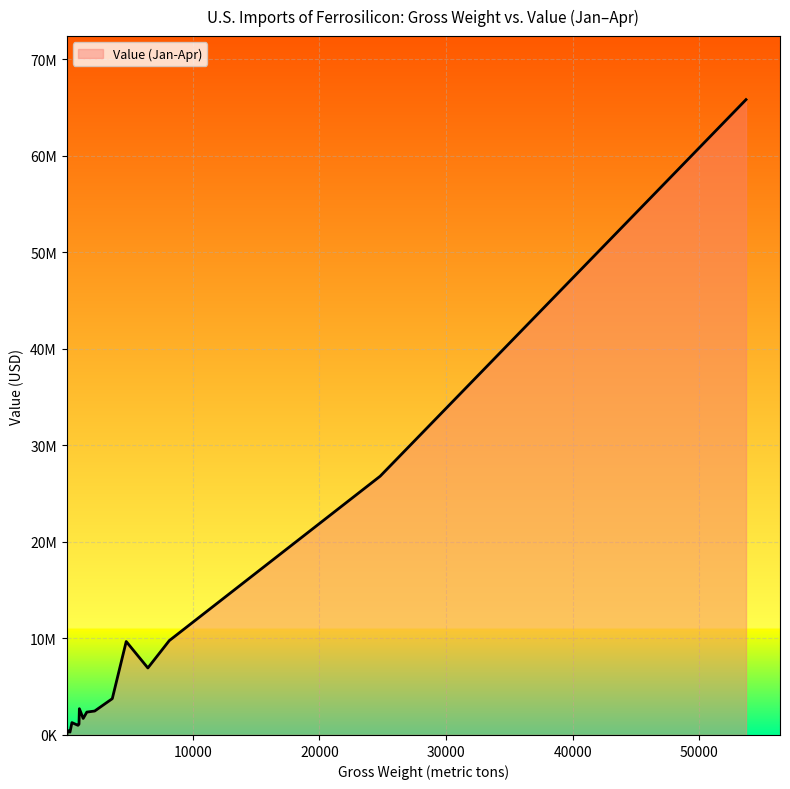

Does the chart have visible grid lines?

Yes